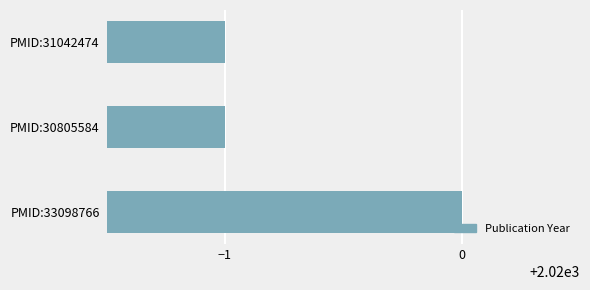

How many values are between 2019 and 2020?

3